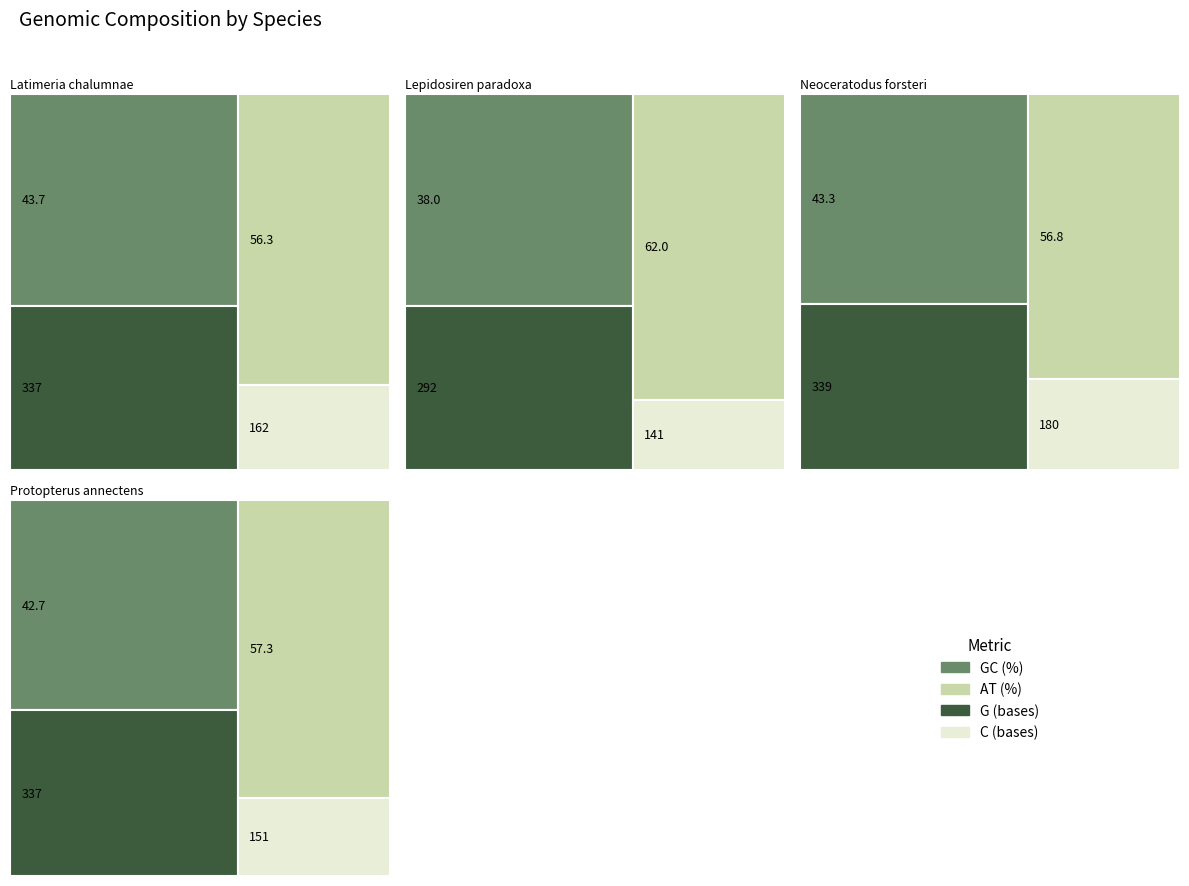

Does the chart contain stacked bars?

No